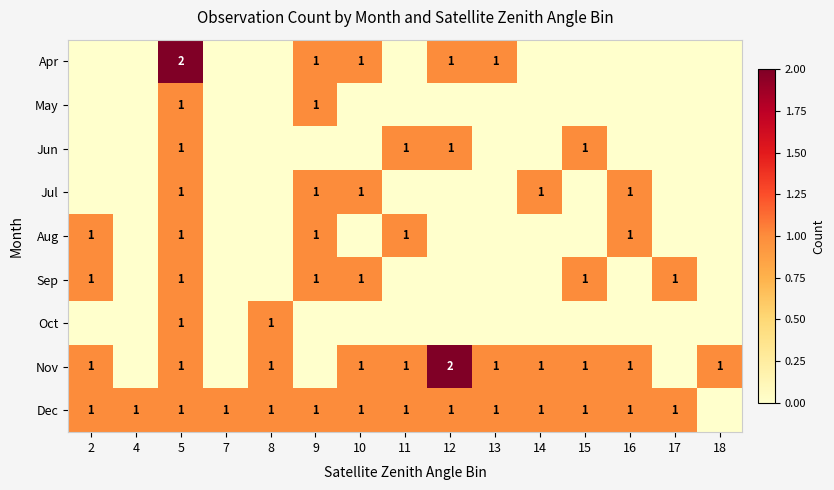

What is the total value across all series at 5?

10